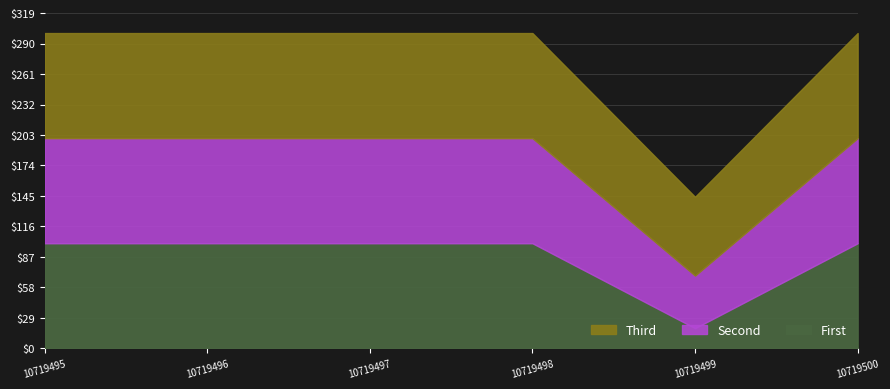

True or false: Second and Third intersect in this chart.

False